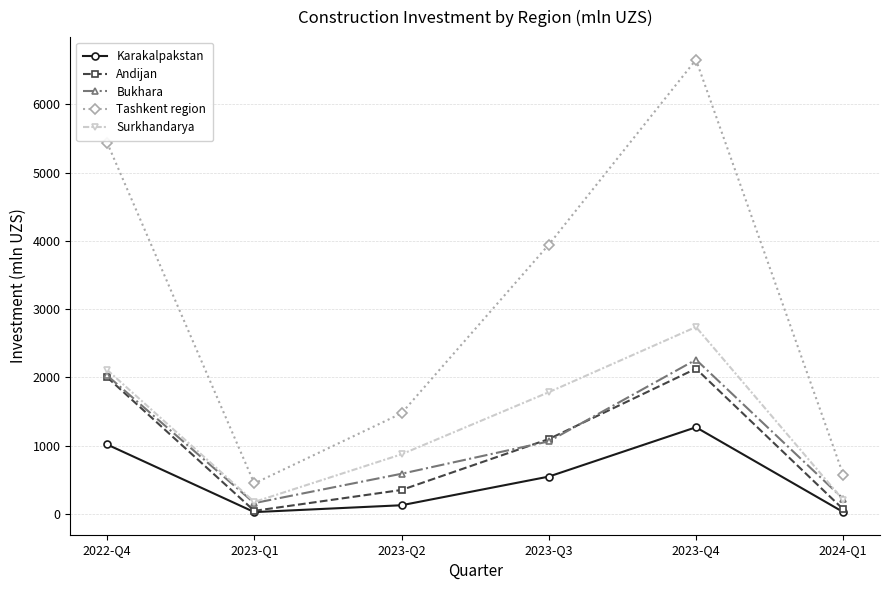

Which series has the largest total across all categories?

Tashkent region